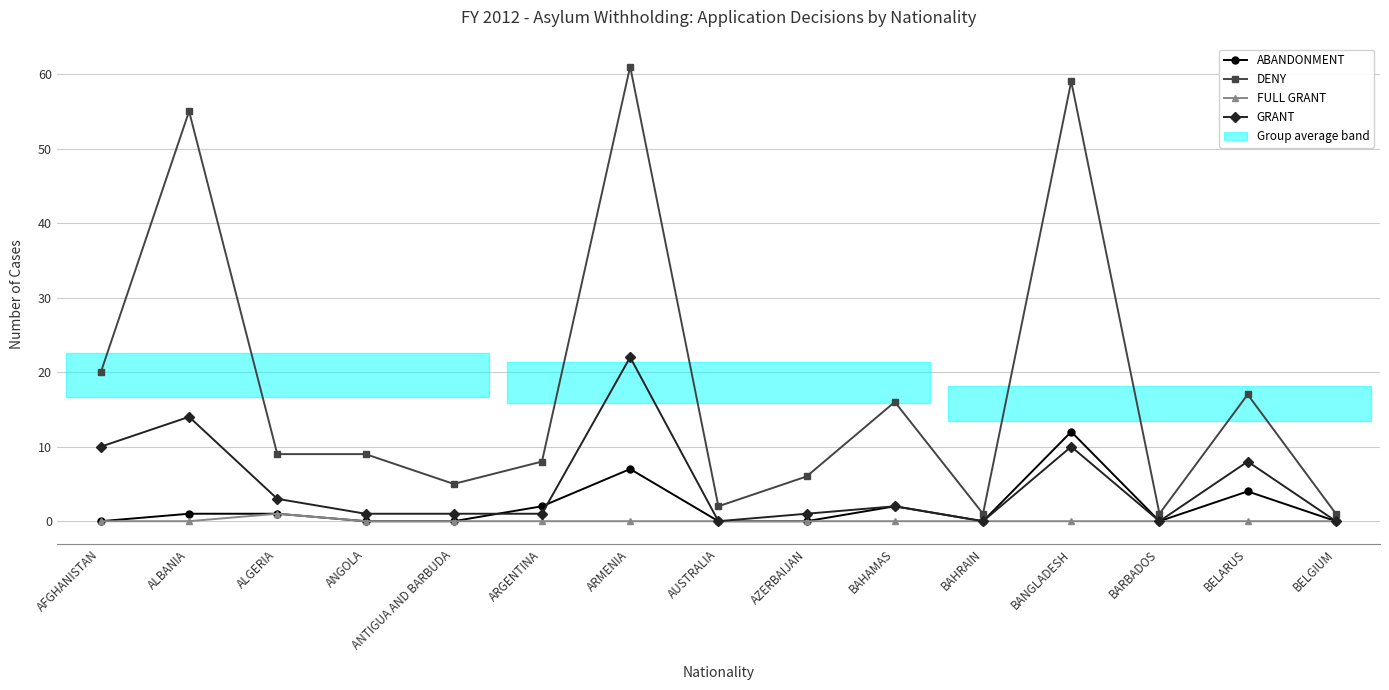

What is the spread (max minus min) of values at ALGERIA?

8